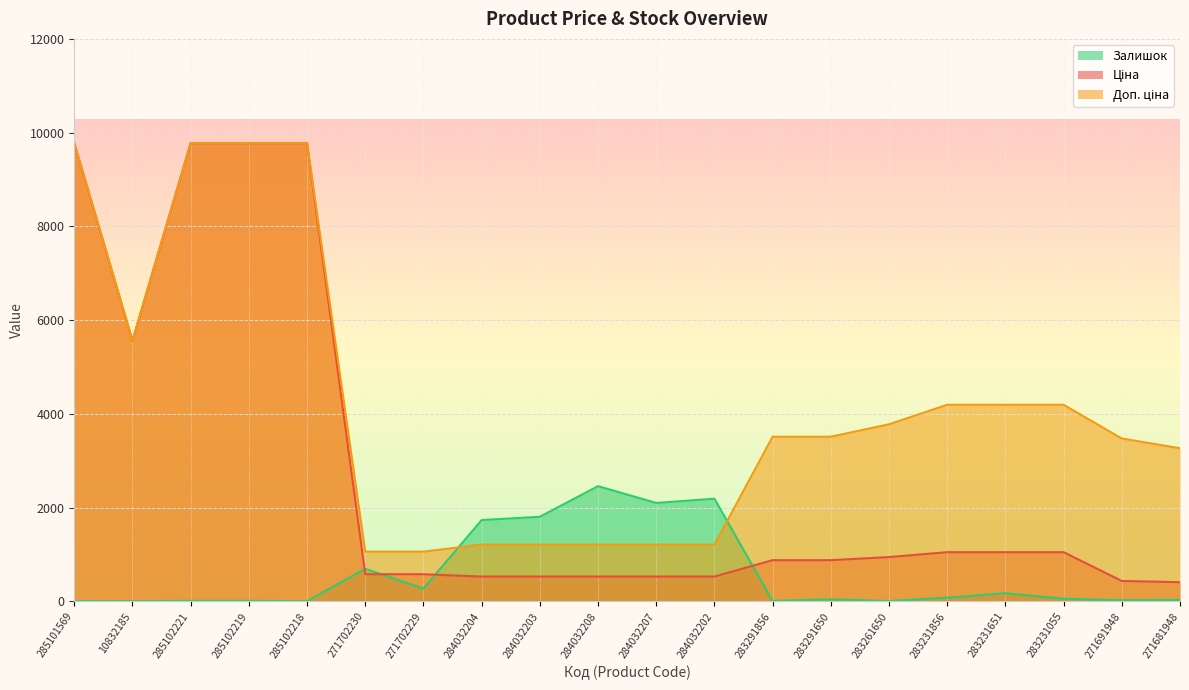

Where is the first local minimum for Ціна?

10832185